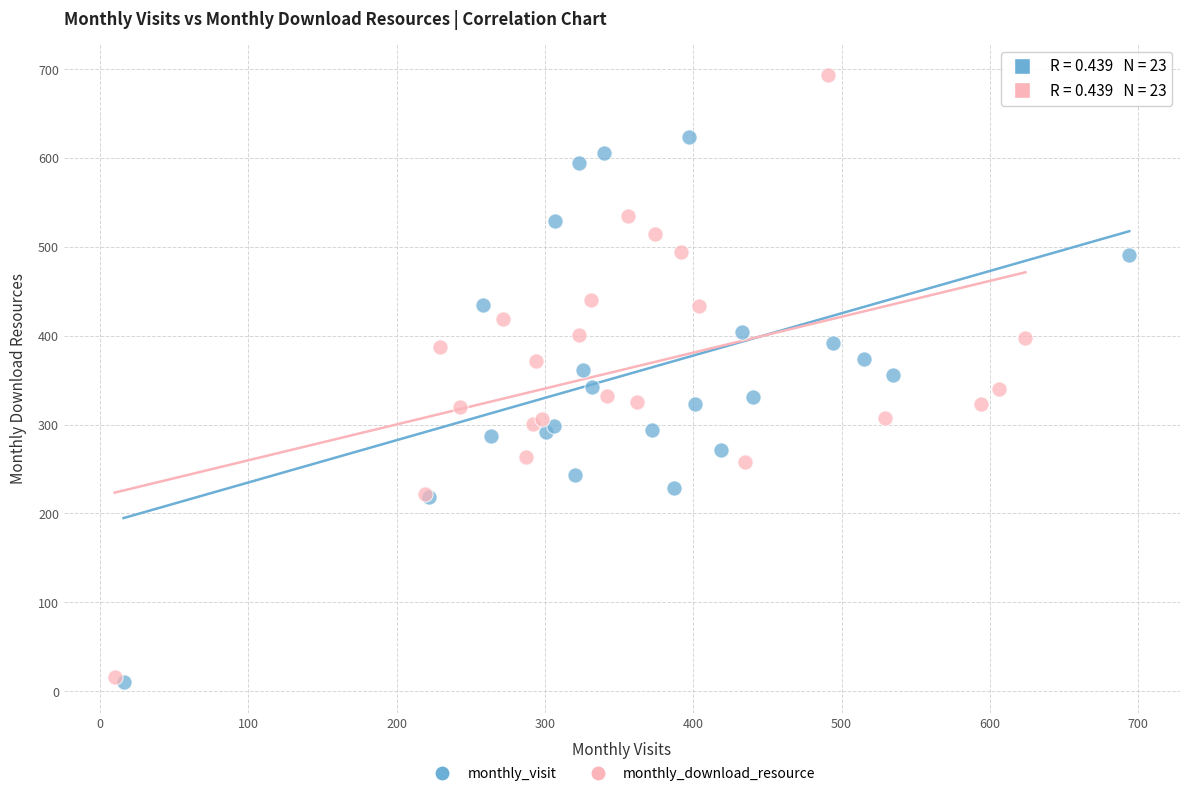

Which series has the widest spread of Y values?

monthly_download_resource